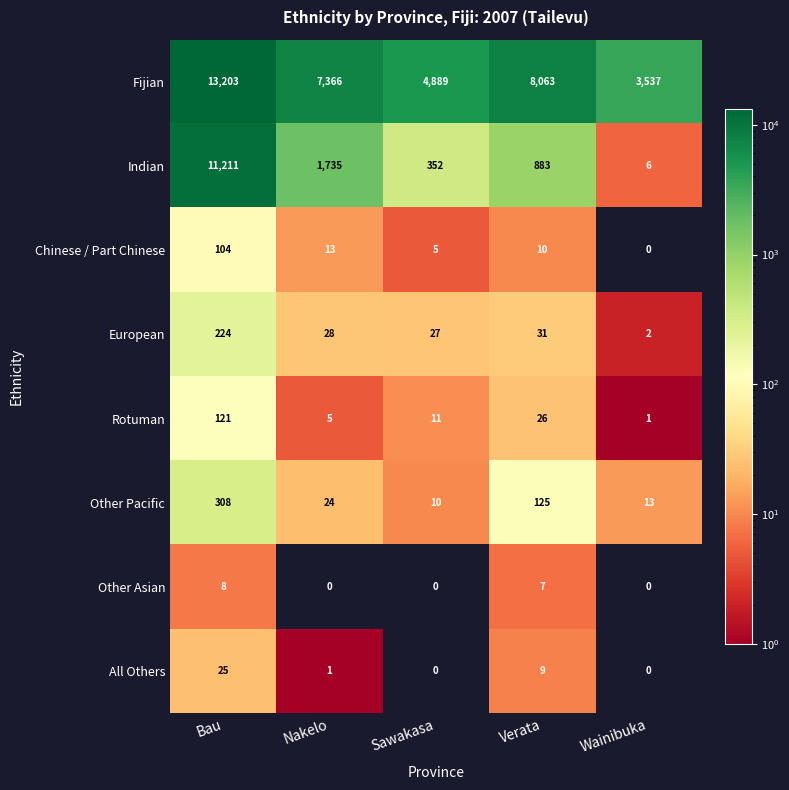

What is the average value of the All Others series?

7